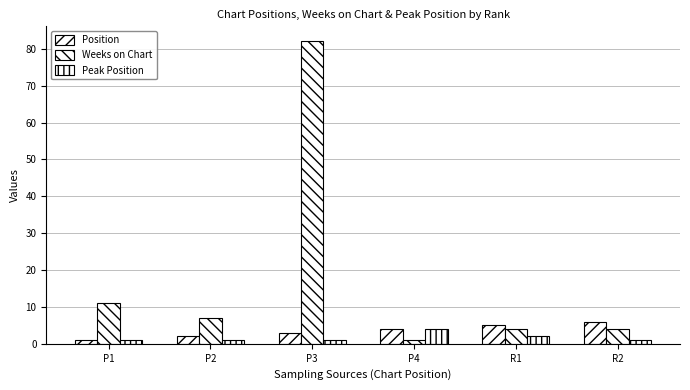

What is the minimum value for Peak Position?

1